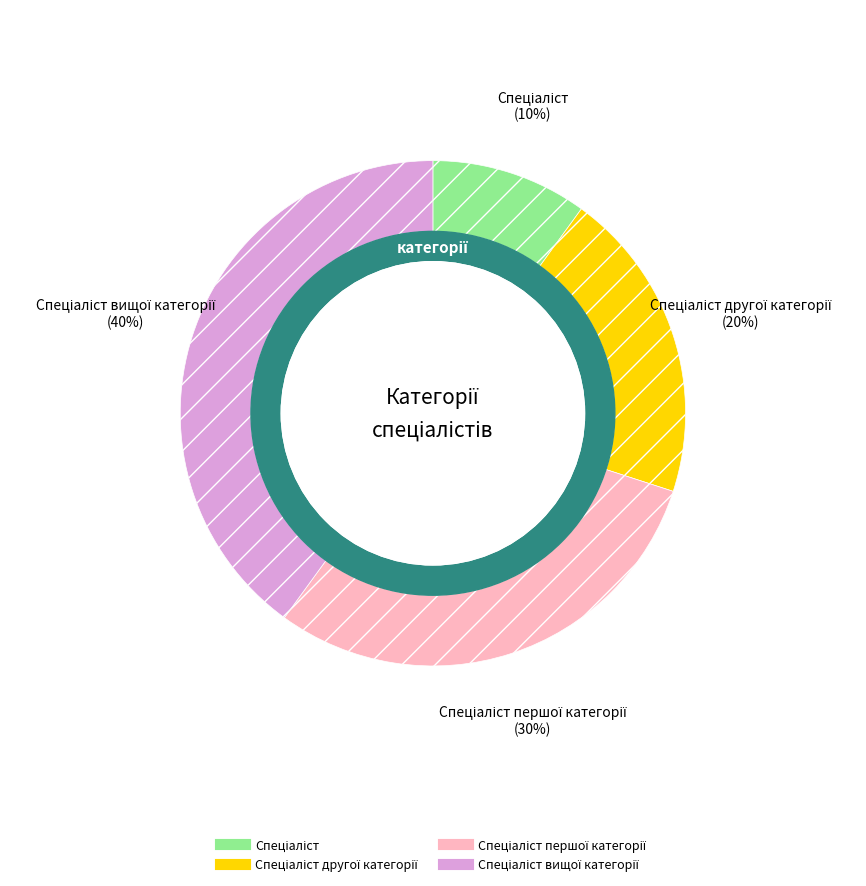

How many slices are in this pie chart?

4